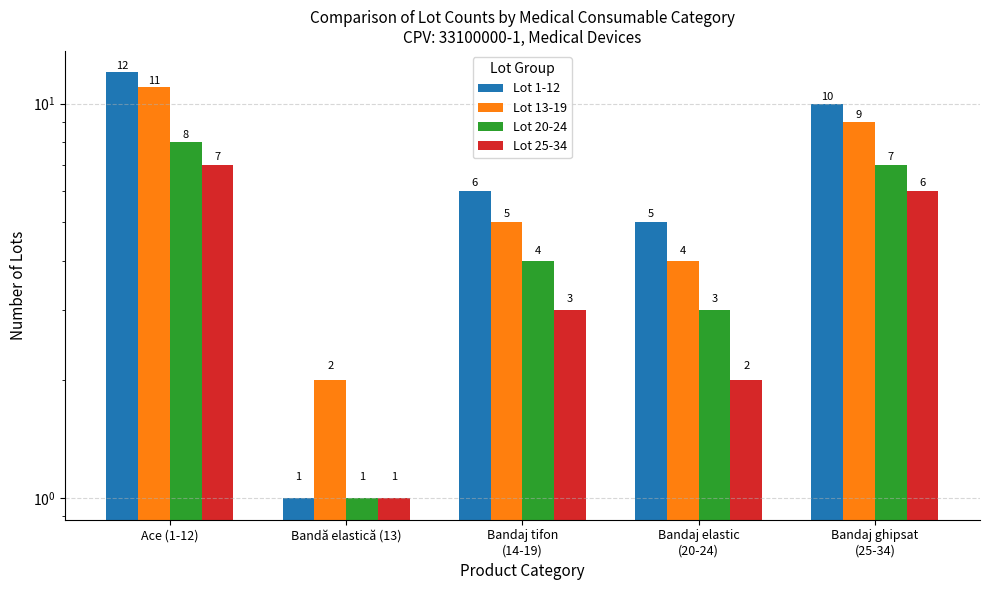

Reading left to right, transcribe all the data shown in this chart.

Lot 1-12: Ace (1-12)=12	Bandă elastică (13)=1	Bandaj tifon
(14-19)=6	Bandaj elastic
(20-24)=5	Bandaj ghipsat
(25-34)=10
Lot 13-19: Ace (1-12)=11	Bandă elastică (13)=2	Bandaj tifon
(14-19)=5	Bandaj elastic
(20-24)=4	Bandaj ghipsat
(25-34)=9
Lot 20-24: Ace (1-12)=8	Bandă elastică (13)=1	Bandaj tifon
(14-19)=4	Bandaj elastic
(20-24)=3	Bandaj ghipsat
(25-34)=7
Lot 25-34: Ace (1-12)=7	Bandă elastică (13)=1	Bandaj tifon
(14-19)=3	Bandaj elastic
(20-24)=2	Bandaj ghipsat
(25-34)=6